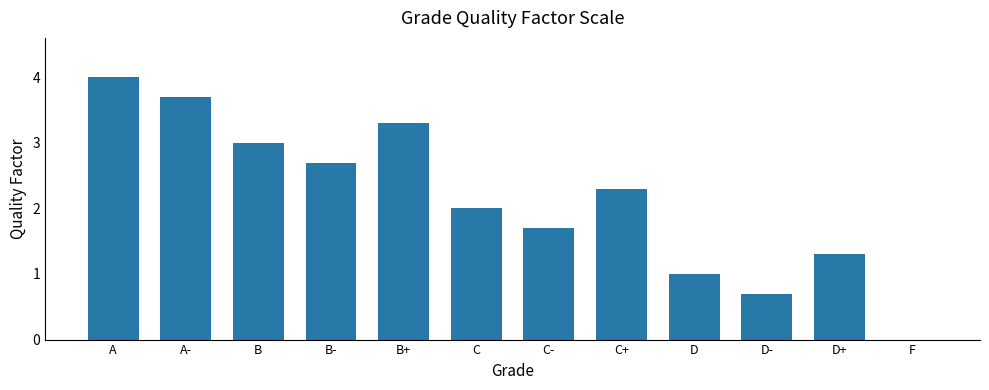

Which has a higher value, D or A?

A